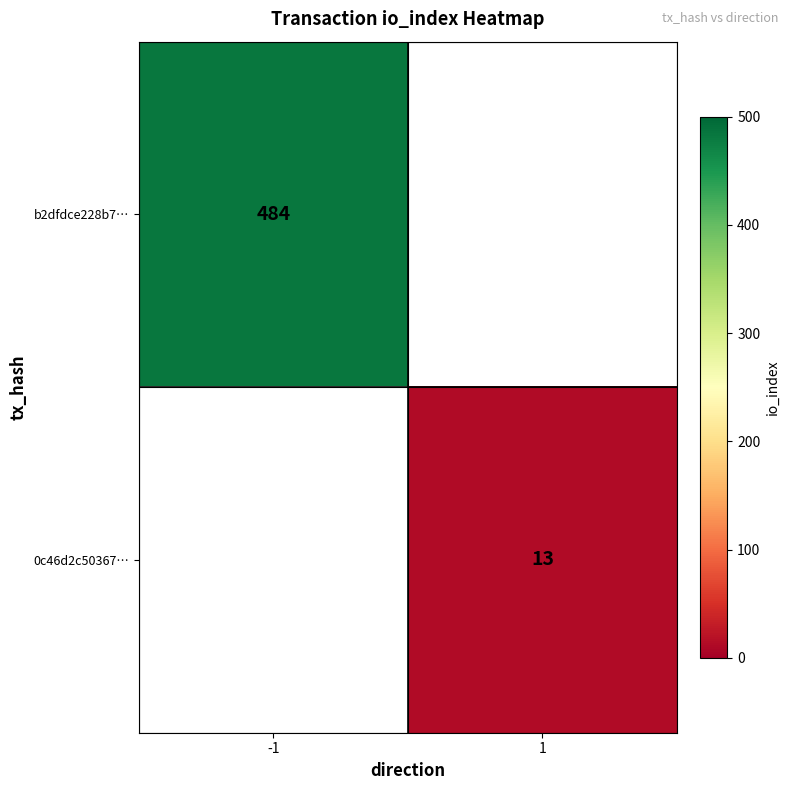

True or false: b2dfdce228b7… has a value of 484 at -1.

True